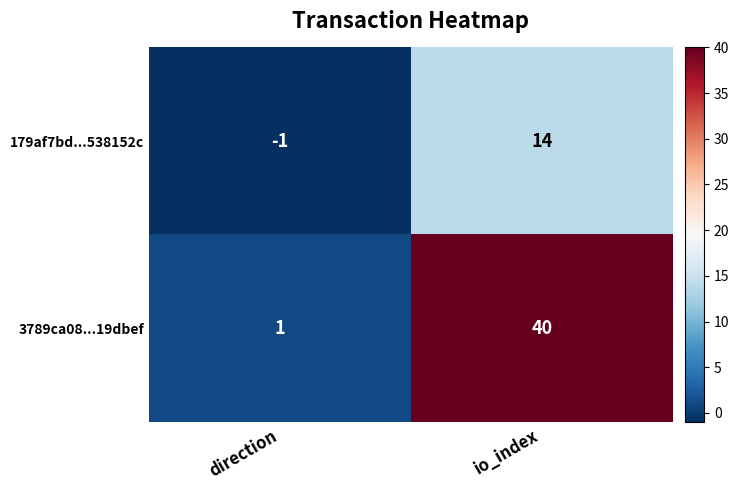

At how many categories does at least one series exceed 19?

1